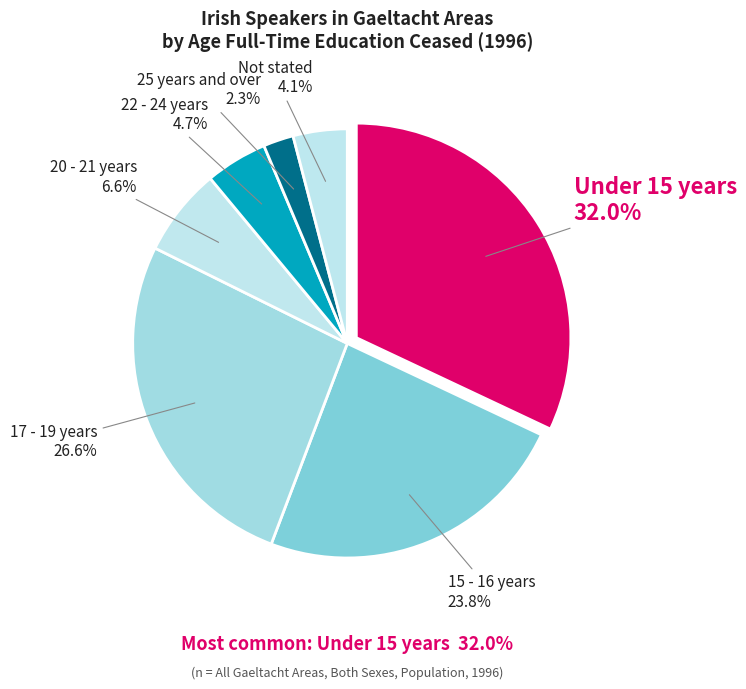

How many segments does this pie chart have?

7